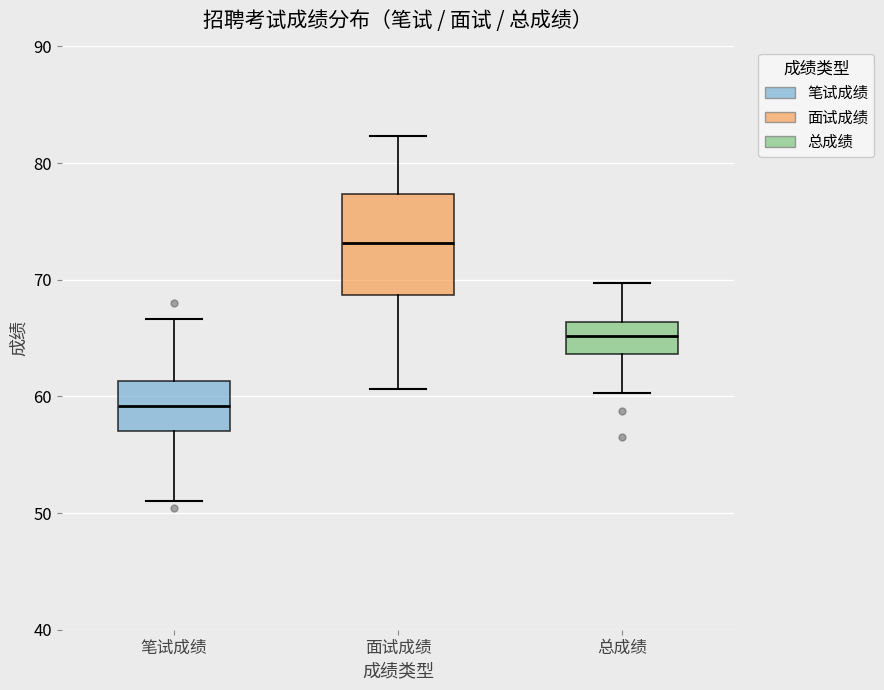

Which box's median line is the lowest?

笔试成绩